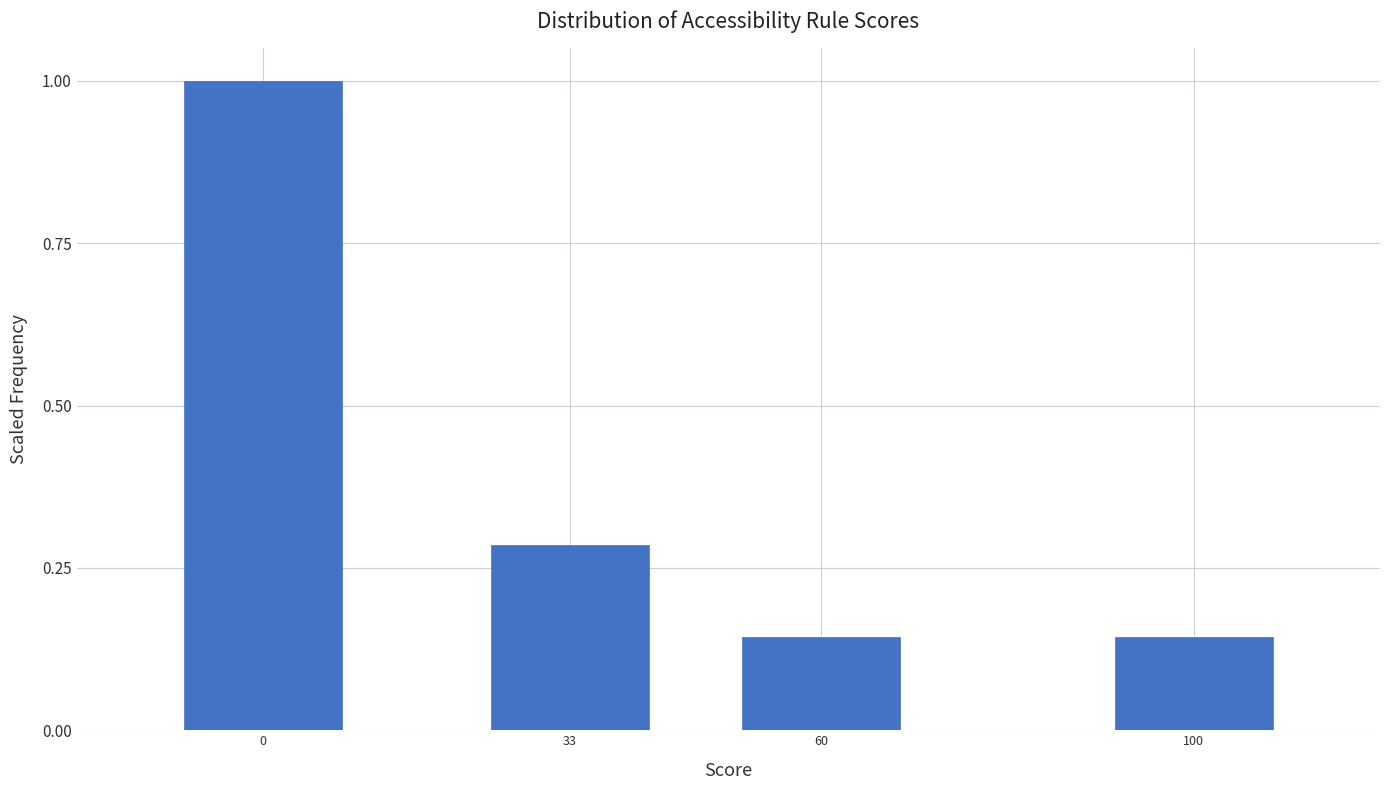

The value at 0 is 0.6. True or false?

False